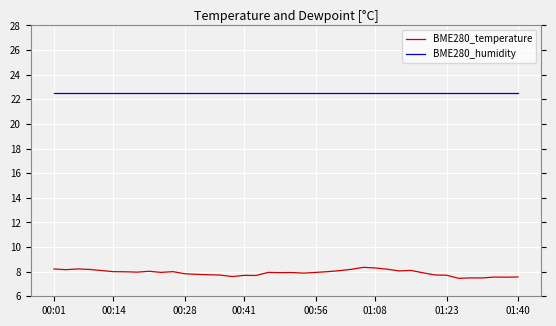

True or false: BME280_humidity and BME280_temperature intersect in this chart.

False